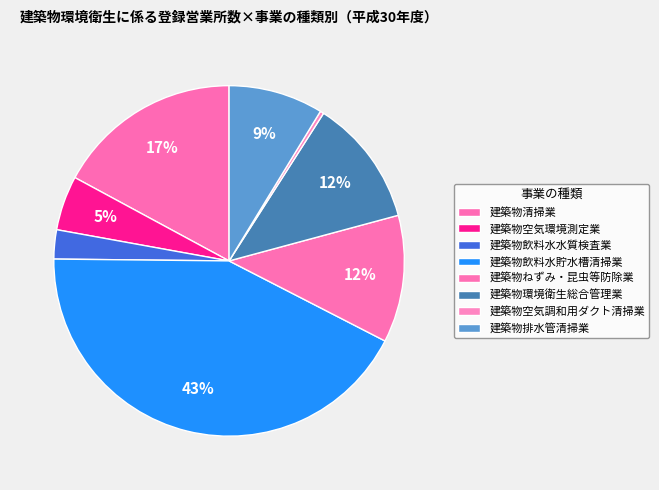

Is it true that 建築物排水管清掃業 is 16% of the pie?

False